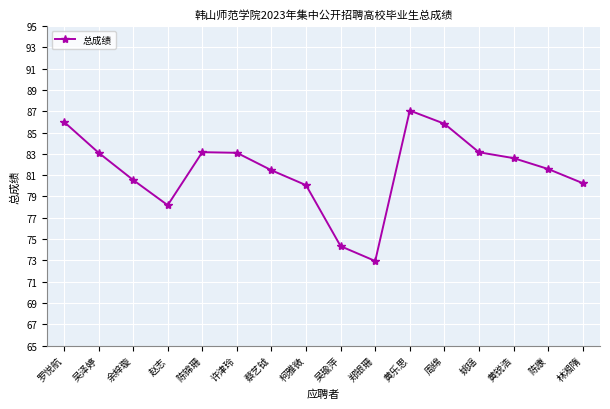

How many lines are shown in the chart?

1